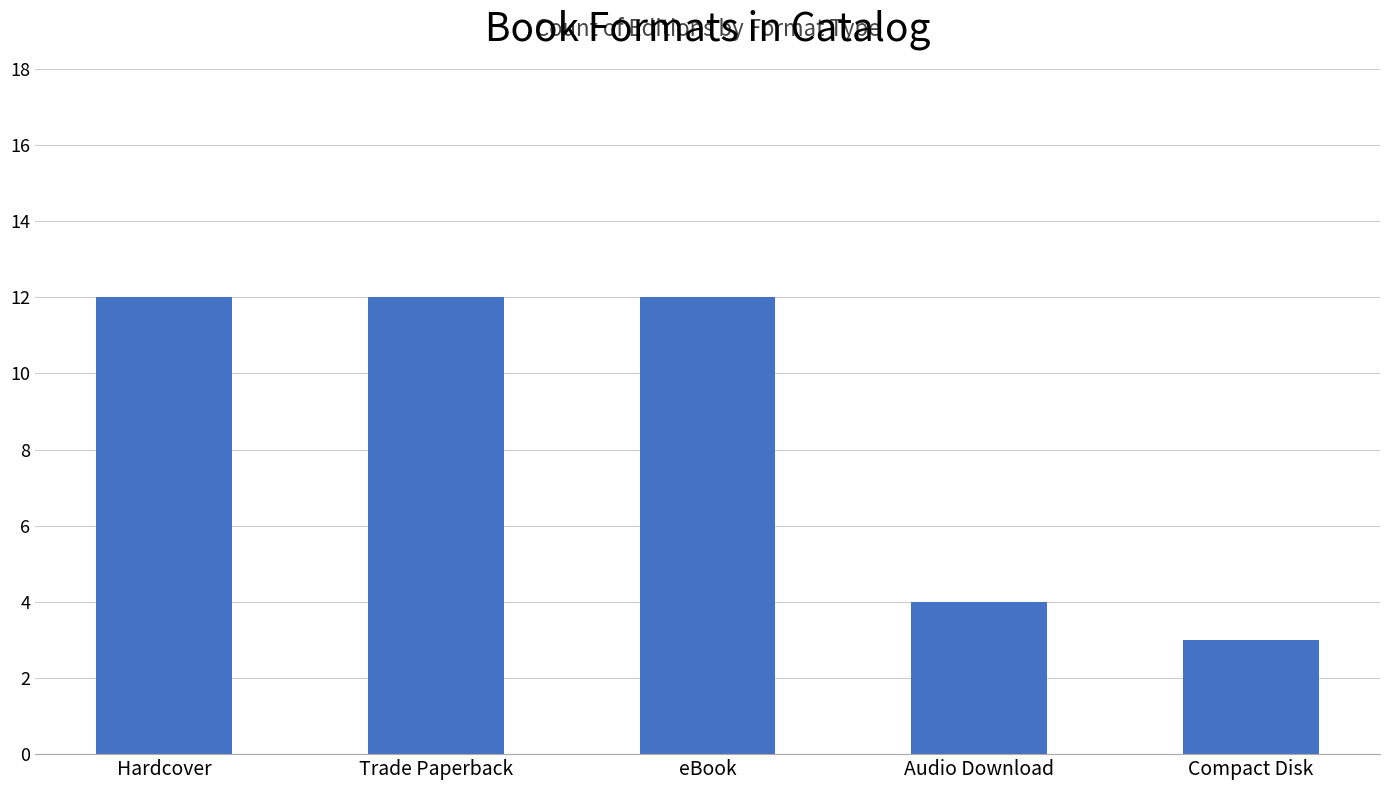

The chart shows a value of 4 at Audio Download. True or false?

True